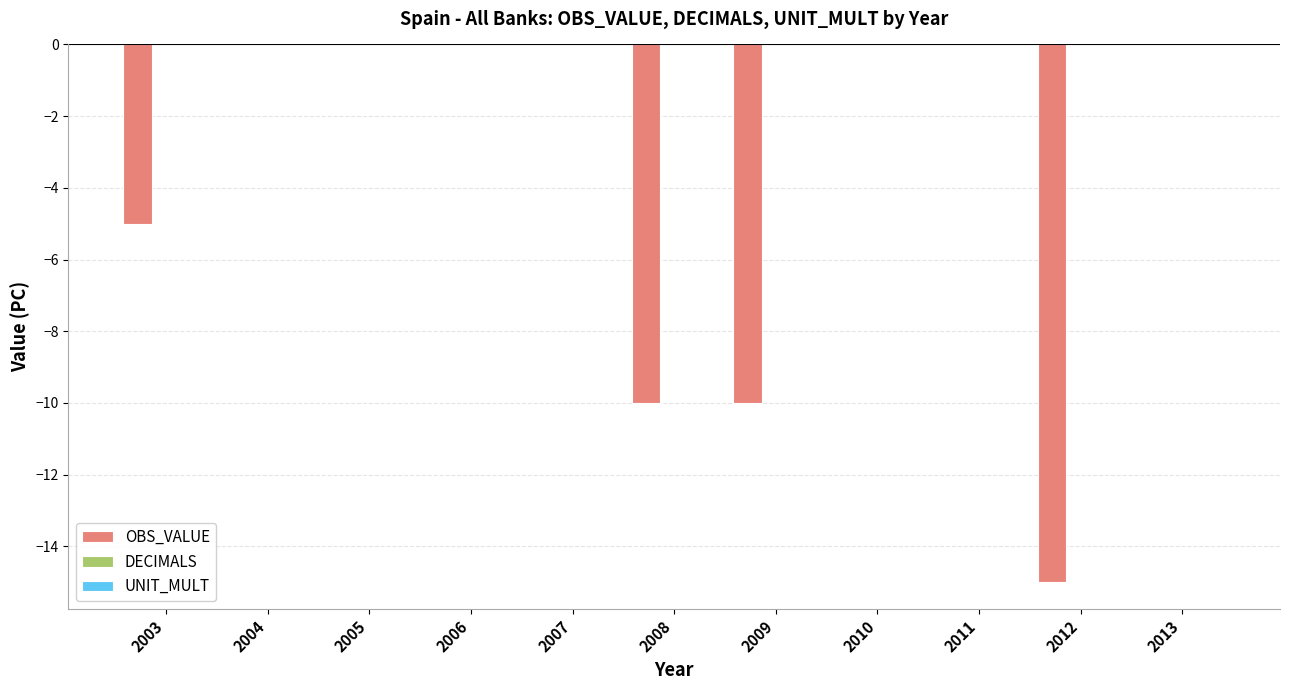

What is the sum of all values?

-40